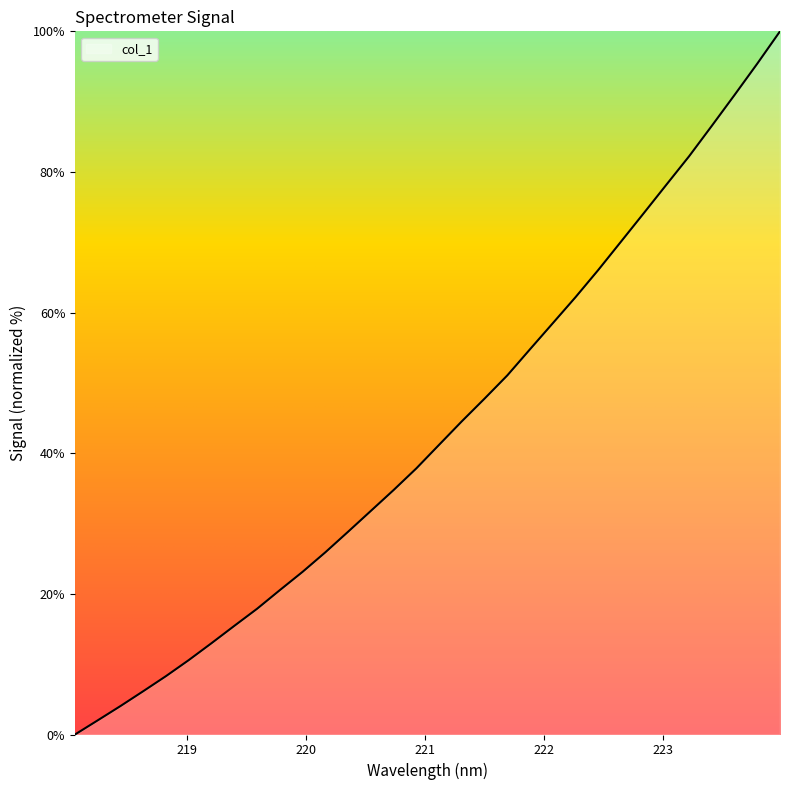

What is the greatest value displayed?

100.0